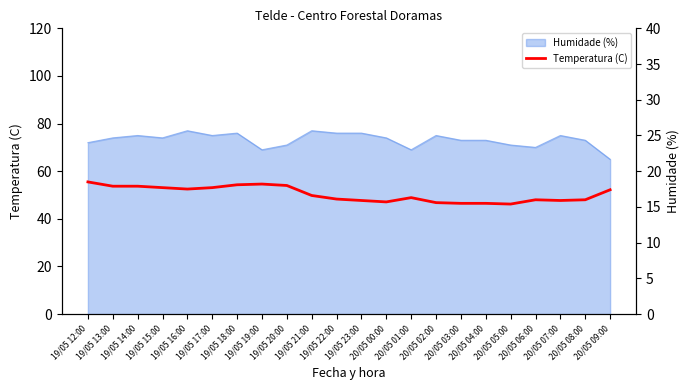

Reading left to right, list all the values displayed in this chart.

18.5	17.9	17.9	17.7	17.5	17.7	18.1	18.2	18.0	16.6	16.1	15.9	15.7	16.3	15.6	15.5	15.5	15.4	16.0	15.9	16.0	17.4